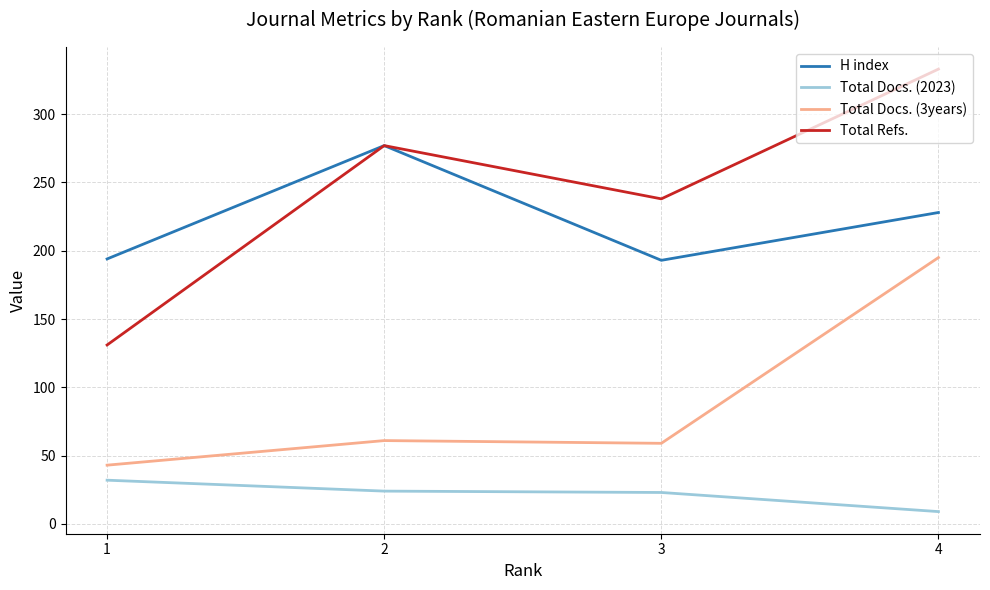

Which series has the largest range (max minus min)?

Total Refs.